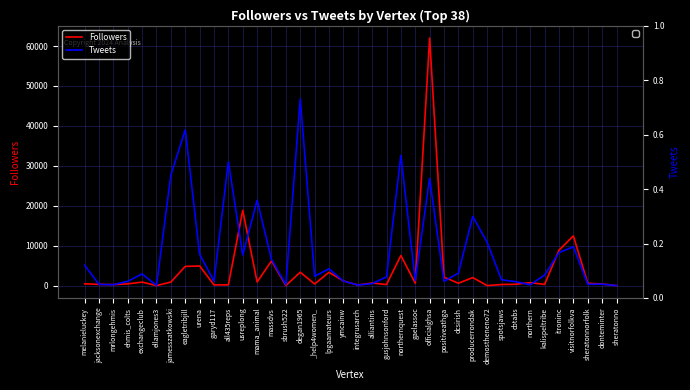

What is the difference between the Followers values at visitnorfolkva and dcsirish?

11856